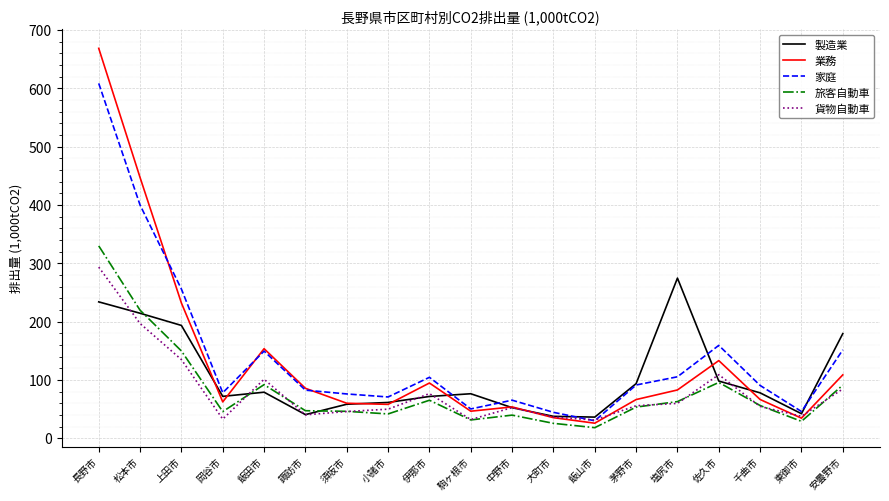

What is the sum of the 業務 values at 小諸市 and 飯田市?

211.5